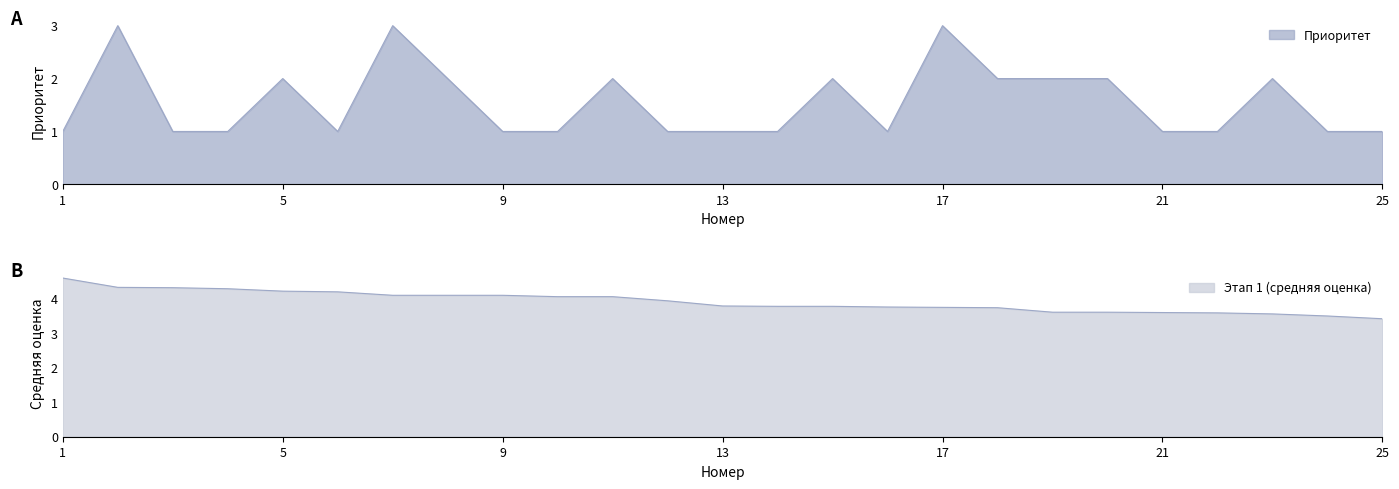

True or false: Этап 1 (средняя оценка) has more than 1 points higher than both neighbors.

False